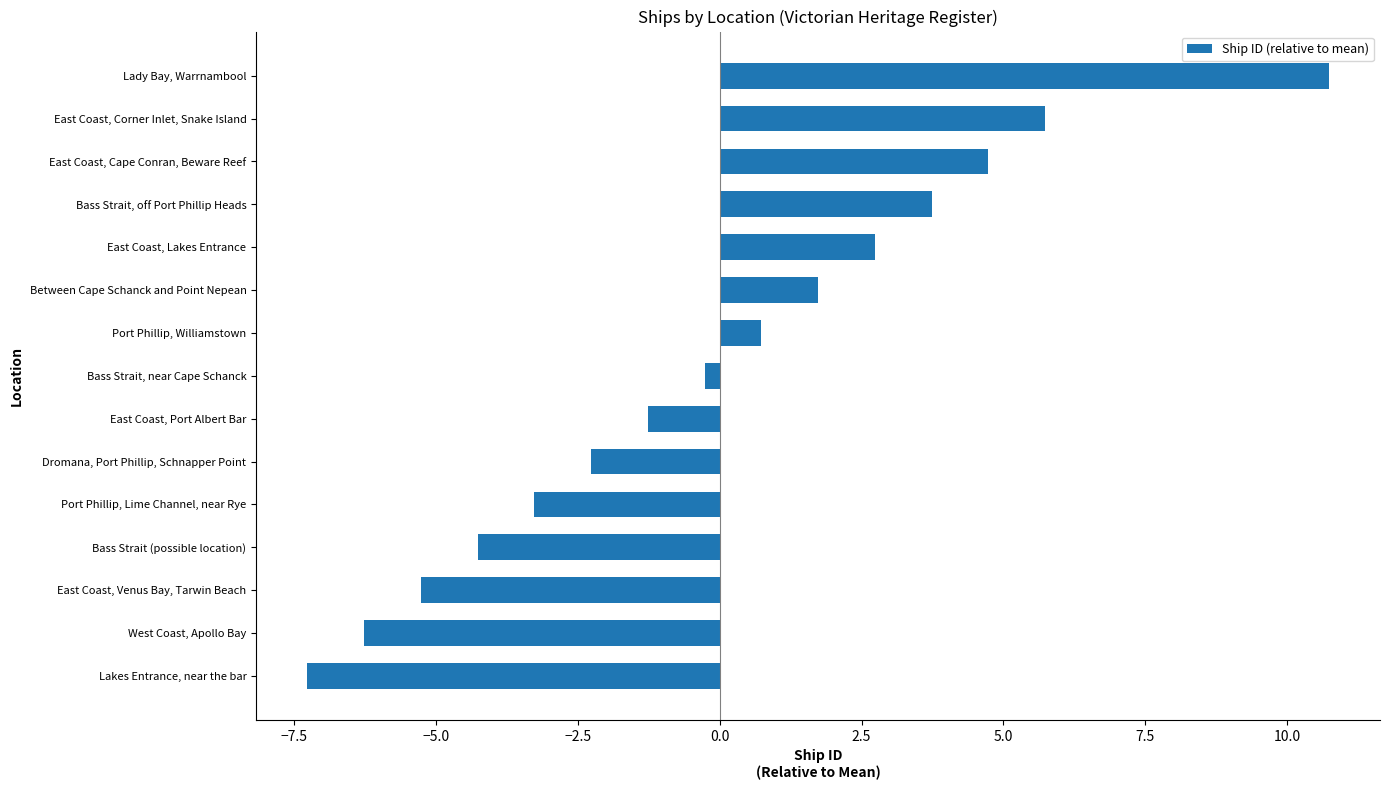

The value at East Coast, Cape Conran, Beware Reef is 1.2. True or false?

False